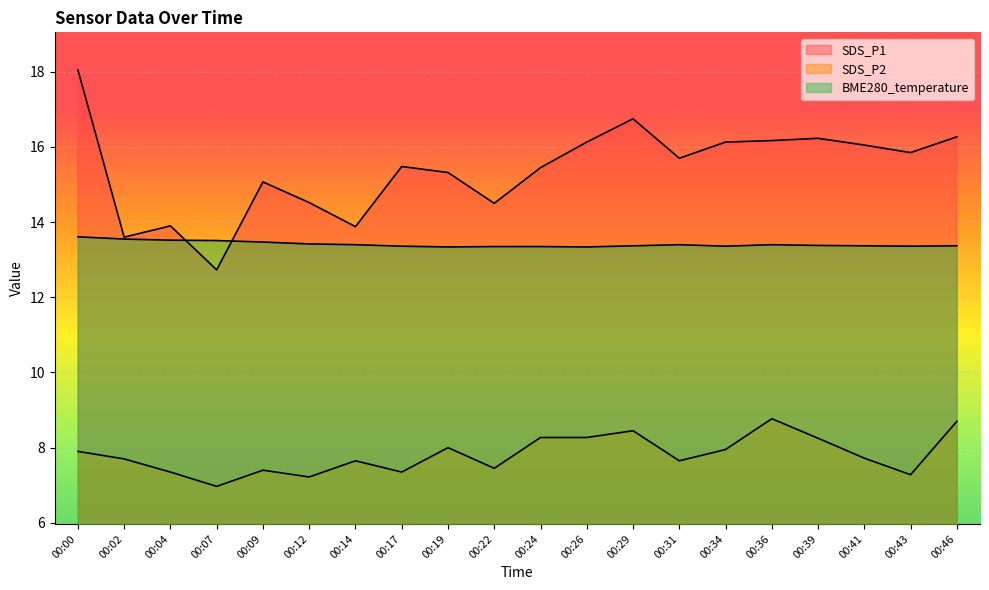

In SDS_P2, how many points are higher than both neighbors (excluding endpoints)?

5